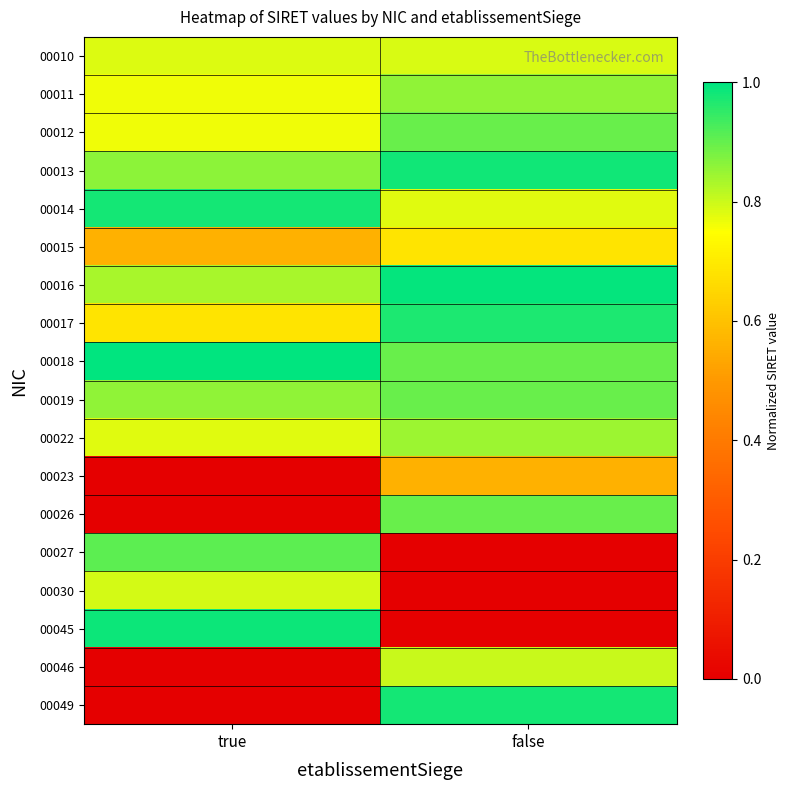

Between false and true, which is larger?

false